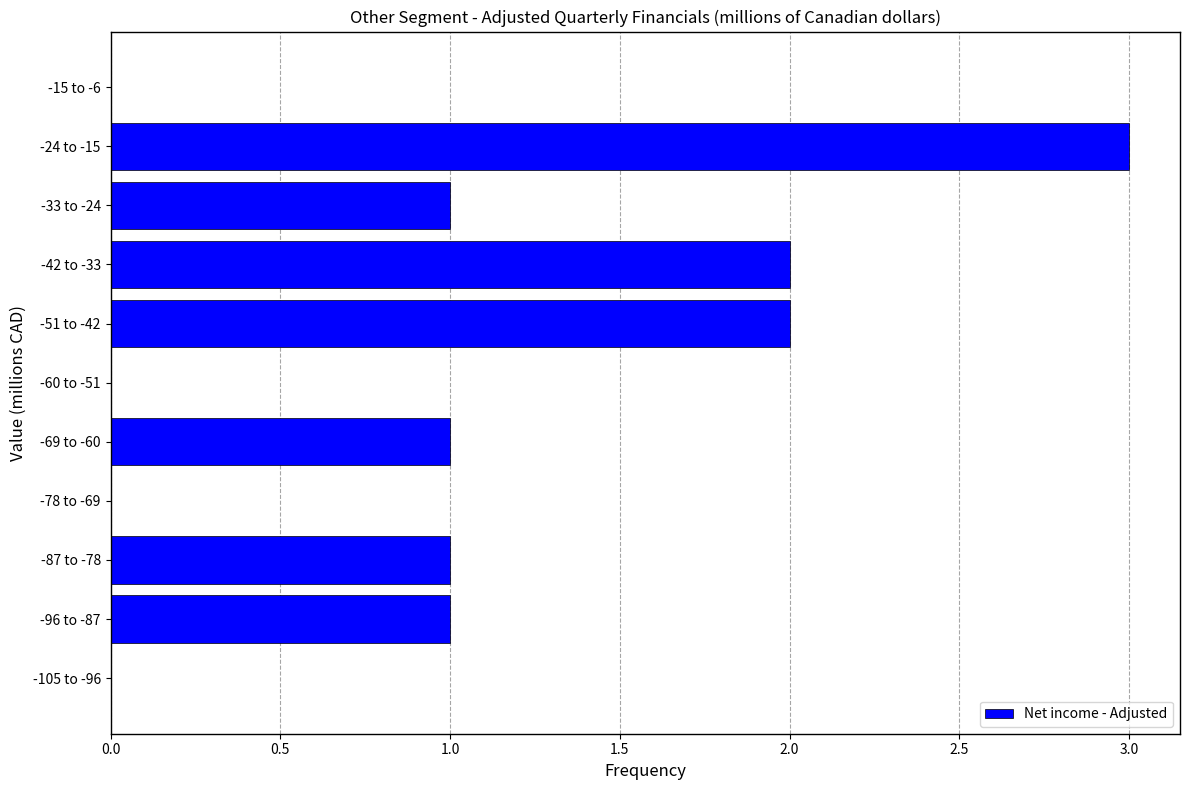

Reading bottom to top, list all the values displayed in this chart.

-105 to -96=0	-96 to -87=1	-87 to -78=1	-78 to -69=0	-69 to -60=1	-60 to -51=0	-51 to -42=2	-42 to -33=2	-33 to -24=1	-24 to -15=3	-15 to -6=0